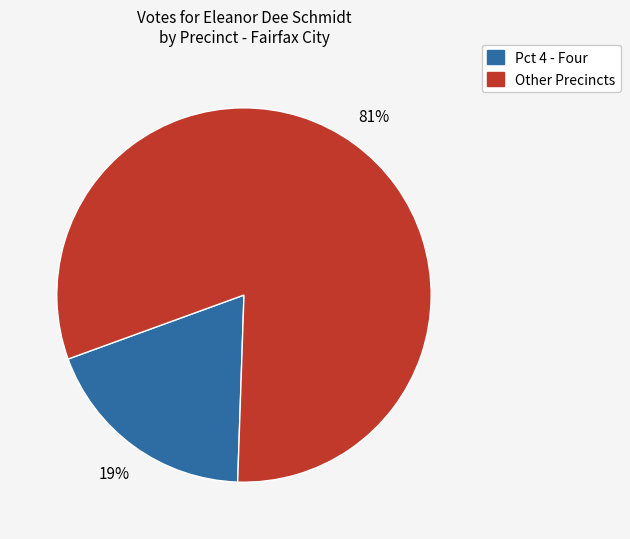

Does any single category account for the majority?

Yes